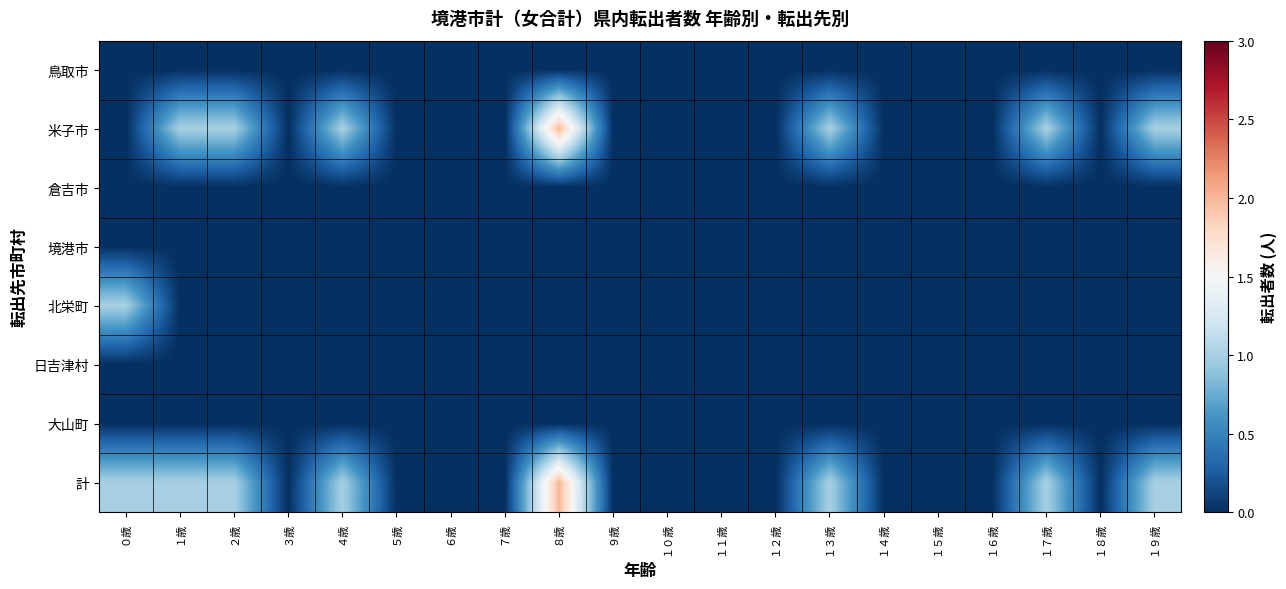

Count the number of categories in the chart.

20